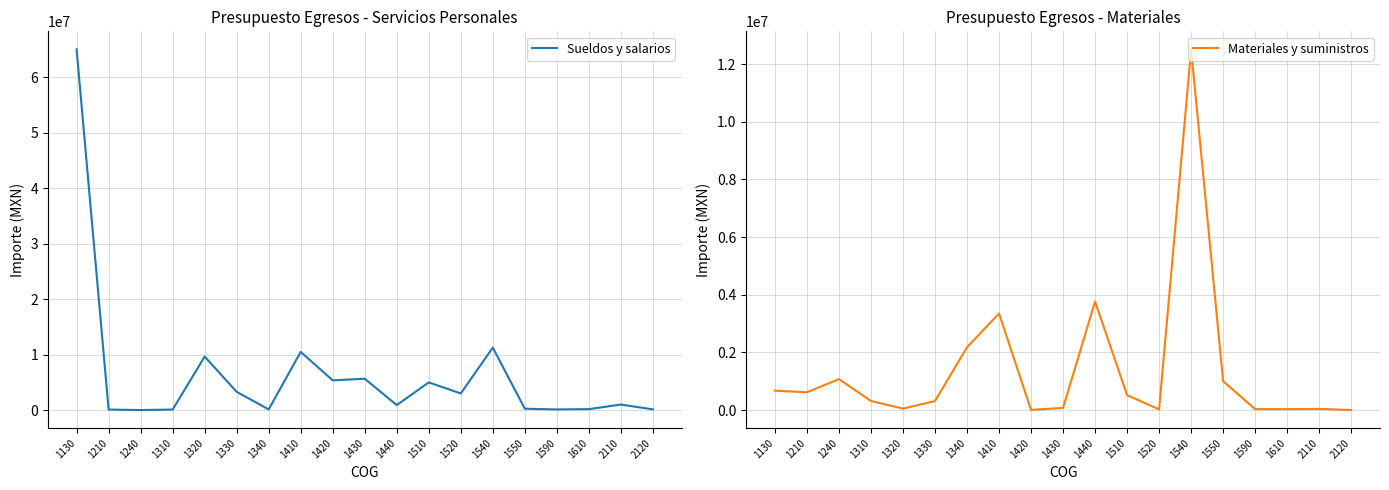

At which label does Sueldos y salarios reach its minimum?

1240